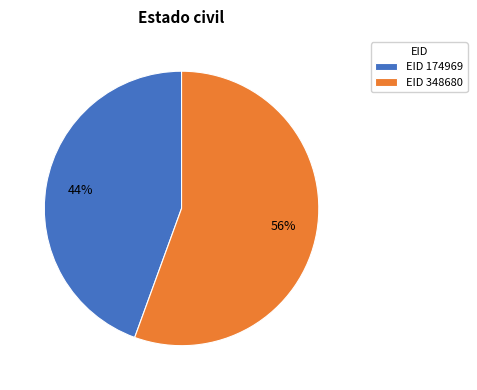

What is the smallest slice in the pie chart?

EID 174969